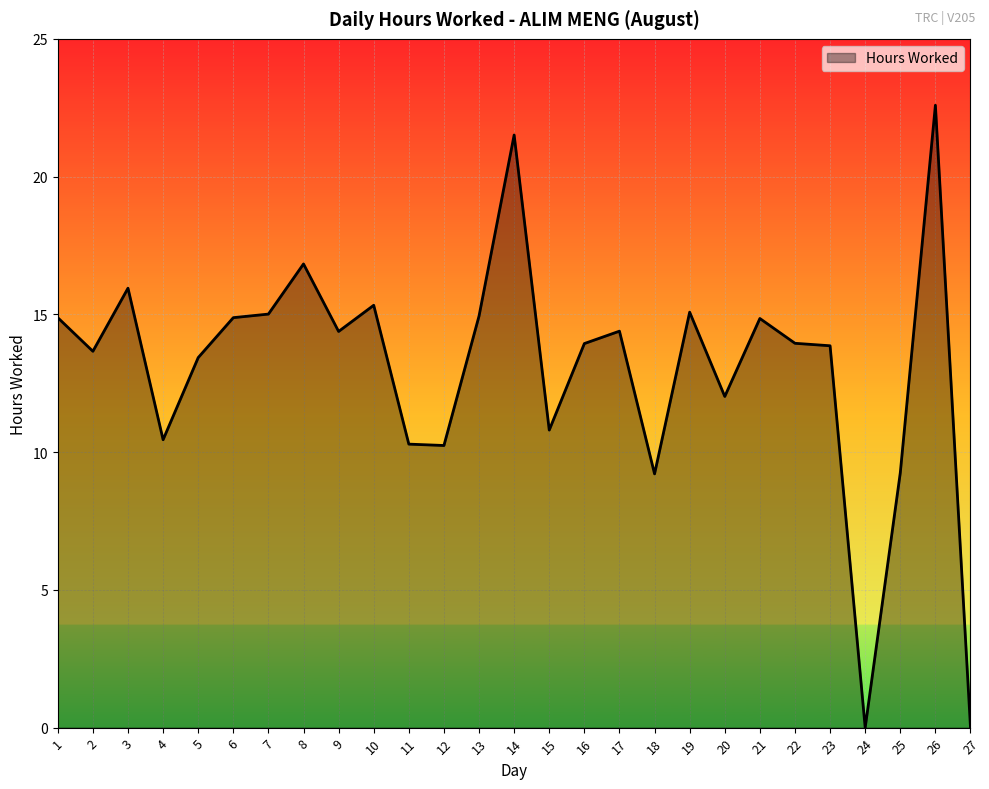

The value at 12 is 10.2. True or false?

True